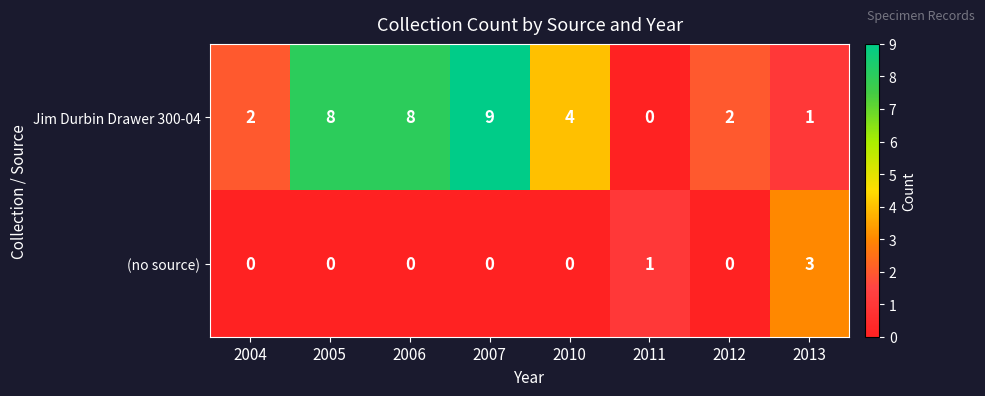

Which series has the widest spread of values?

Jim Durbin Drawer 300-04